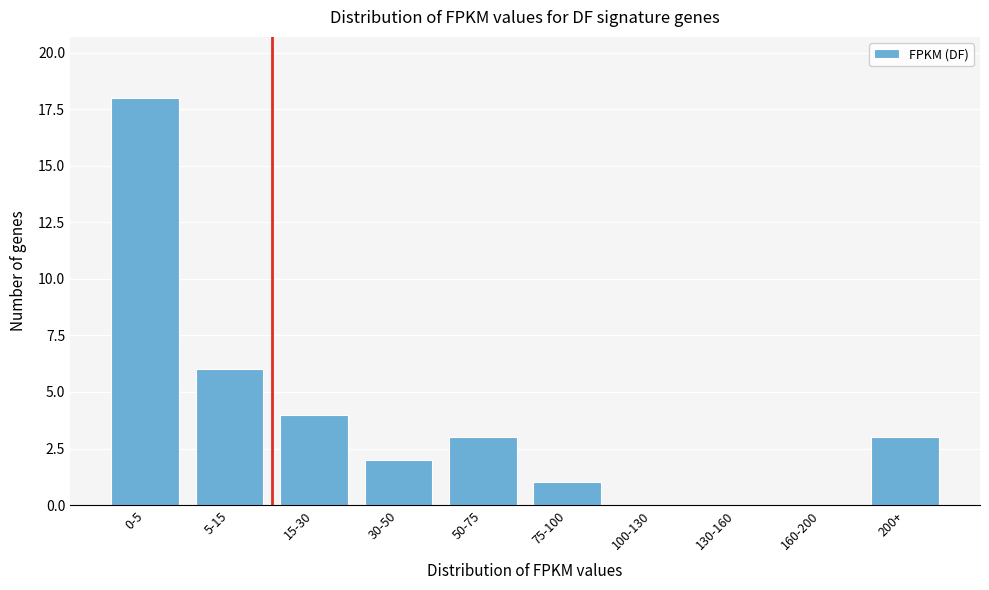

Reading left to right, transcribe all the data shown in this chart.

0-5=18	5-15=6	15-30=4	30-50=2	50-75=3	75-100=1	100-130=0	130-160=0	160-200=0	200+=3